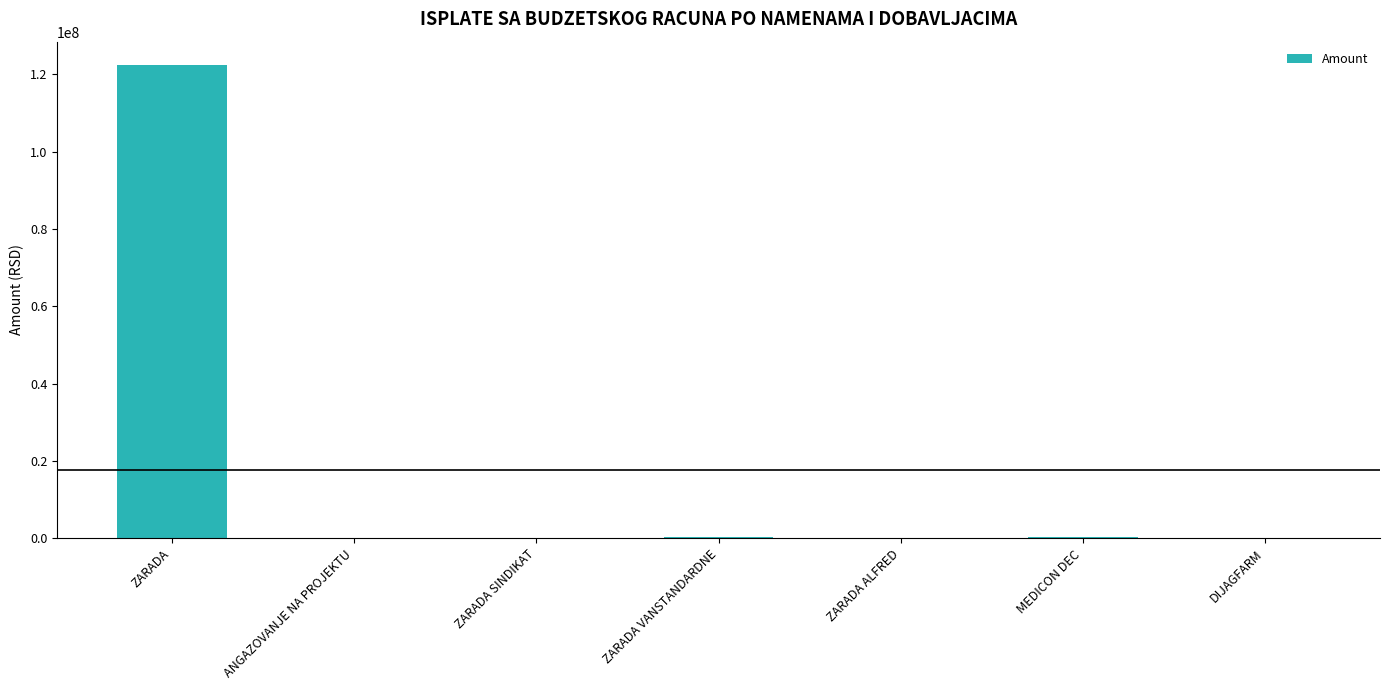

True or false: the data shows 122356128.2 at ZARADA.

True